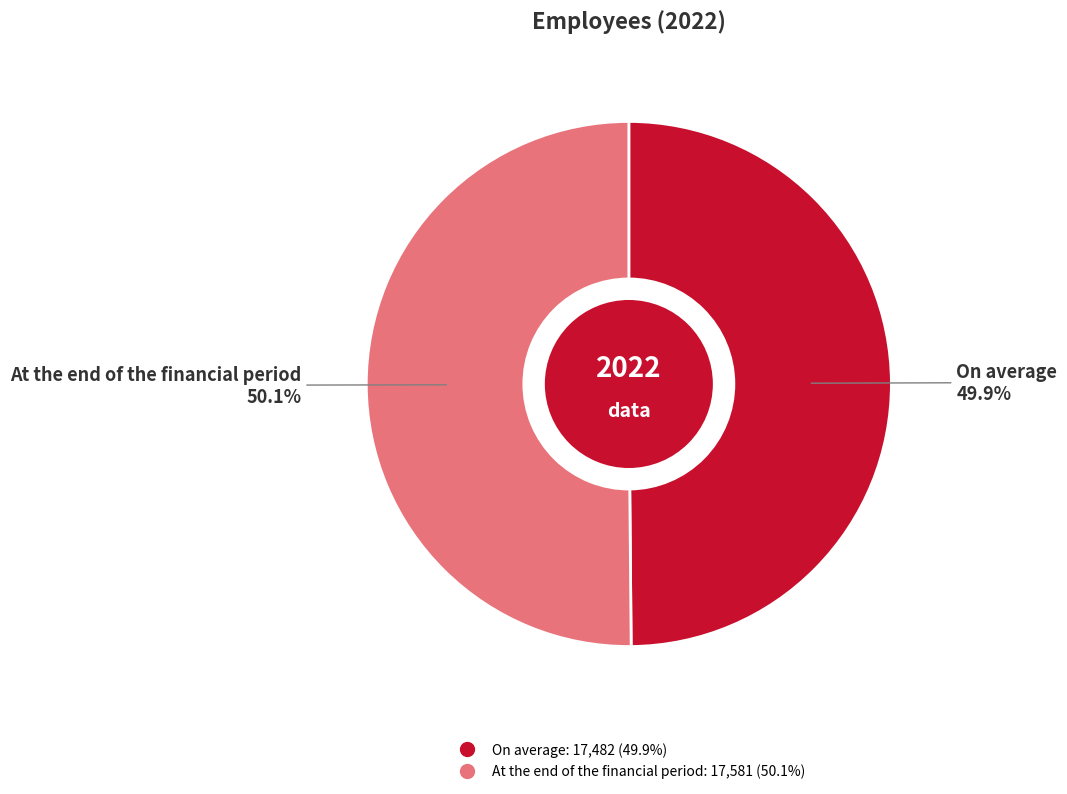

Is there any slice that represents more than half of the pie?

Yes